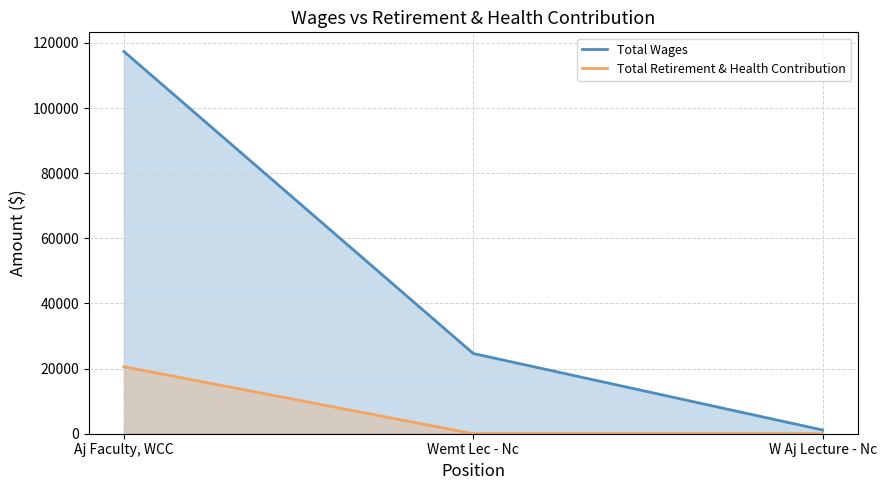

How many values in the Total Retirement & Health Contribution series exceed 0?

1